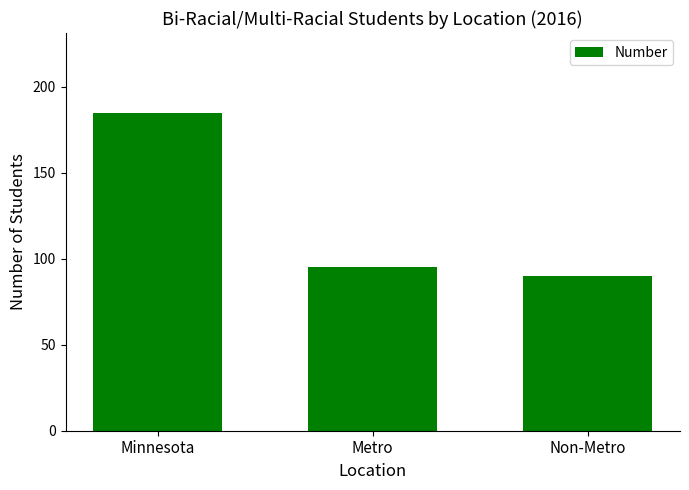

What is the difference between the maximum and minimum values?

95